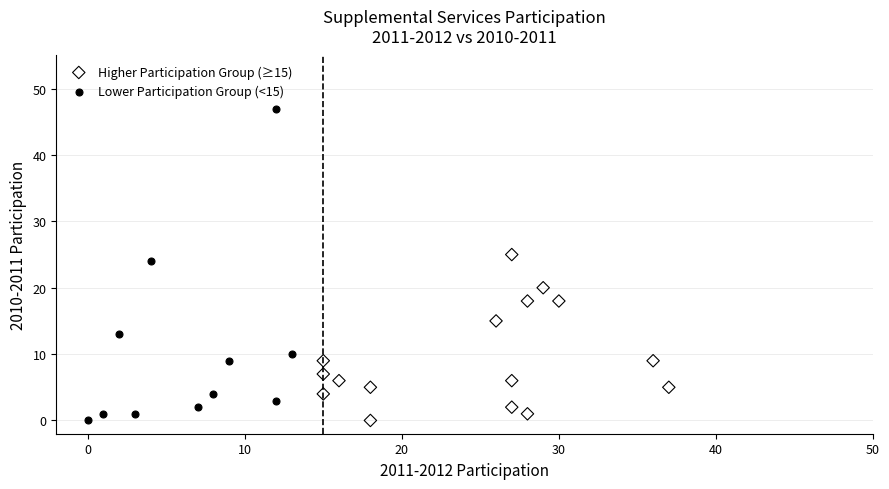

Which series has the widest spread of Y values?

Lower Participation Group (<15)